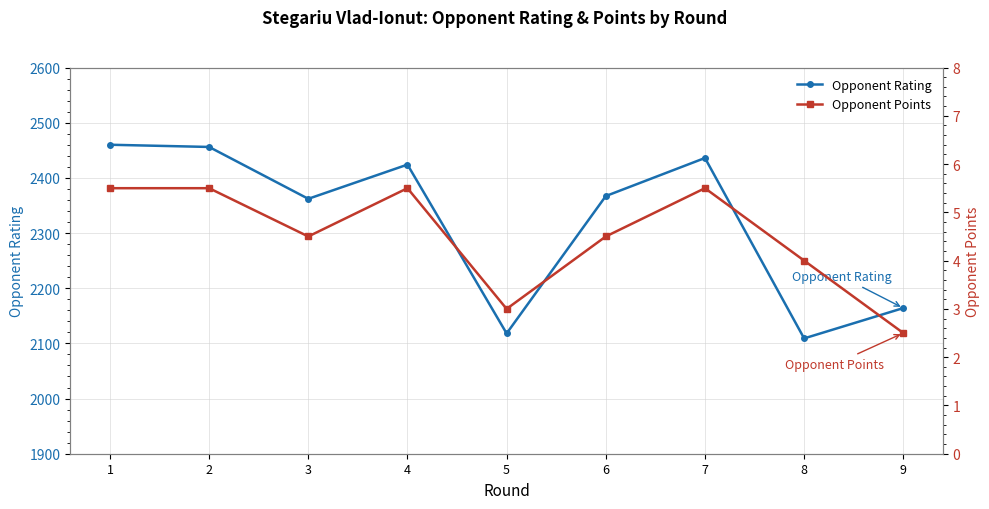

Reading left to right, extract all data points from this chart.

Opponent Rating: 1=2460.0	2=2456.0	3=2362.0	4=2424.0	5=2118.0	6=2367.0	7=2436.0	8=2109.0	9=2164.0
Opponent Points: 1=5.5	2=5.5	3=4.5	4=5.5	5=3.0	6=4.5	7=5.5	8=4.0	9=2.5